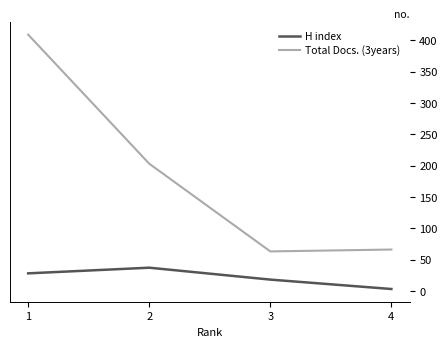

True or false: H index and Total Docs. (3years) cross at least once.

False